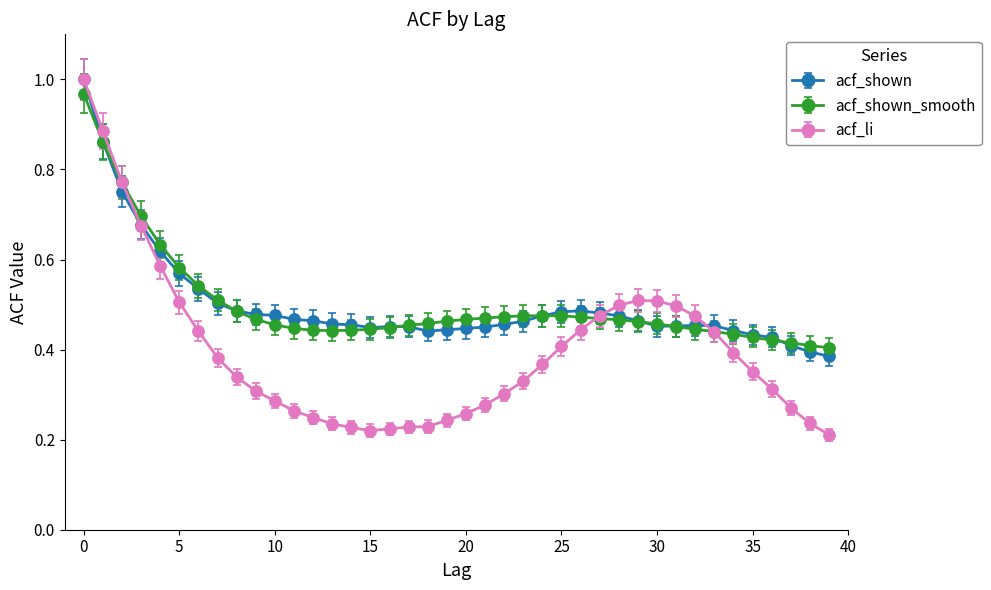

How many categories are shown in the chart?

40